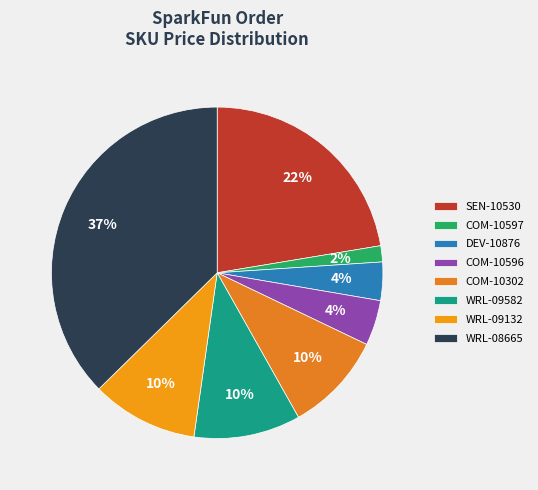

Which has a higher value, COM-10597 or WRL-09132?

WRL-09132